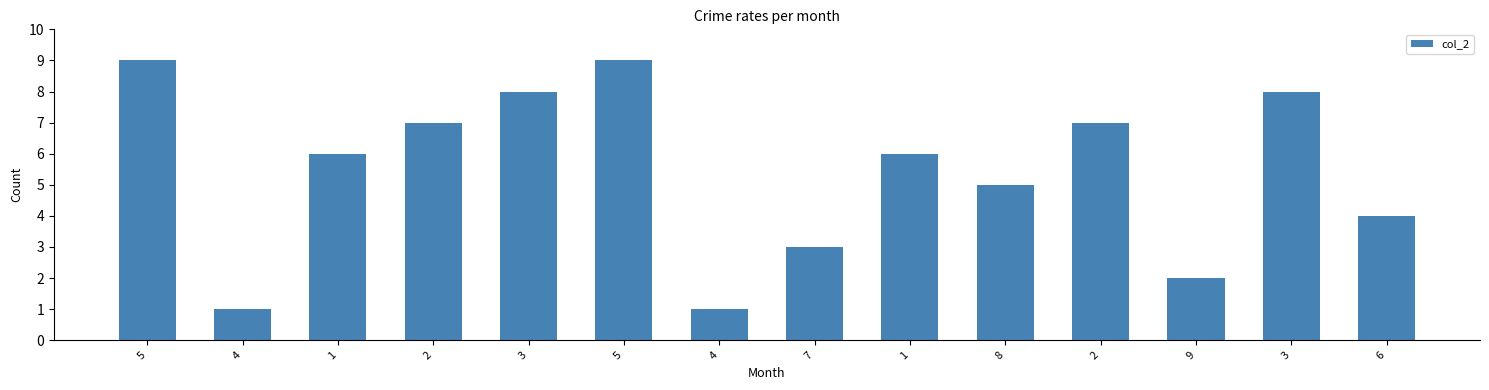

Read the value at 7.

3